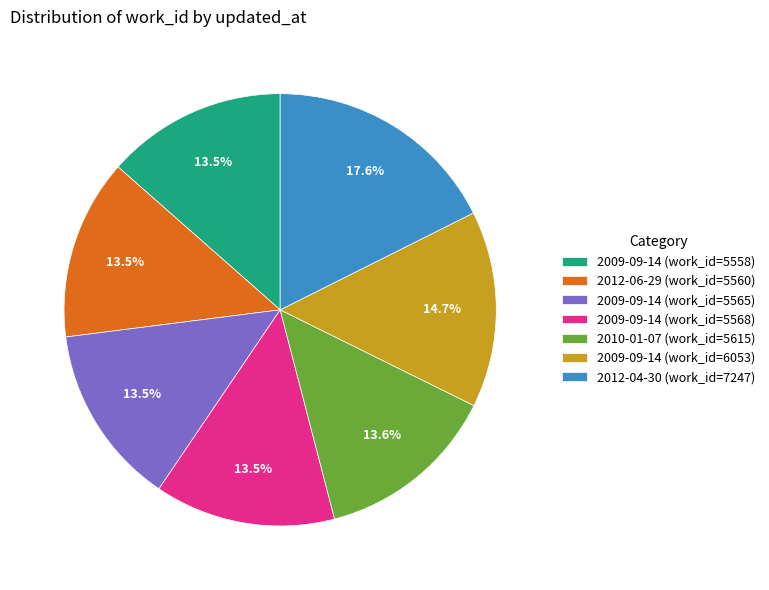

Which category has the biggest portion of the pie?

2012-04-30 (work_id=7247)